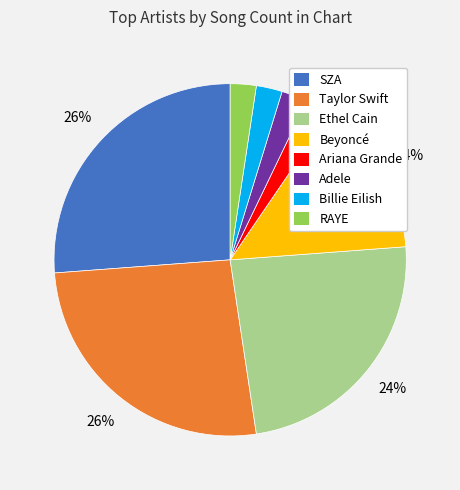

Count the number of slices in the pie.

8